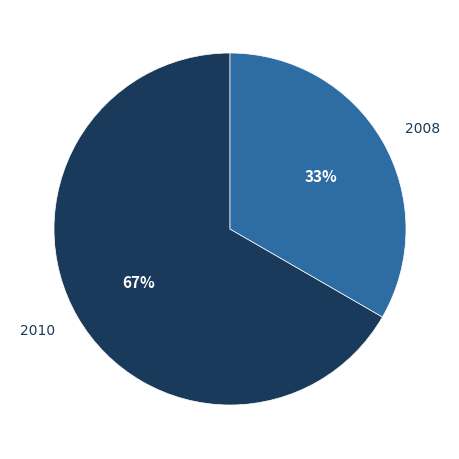

Does any single category account for the majority?

Yes